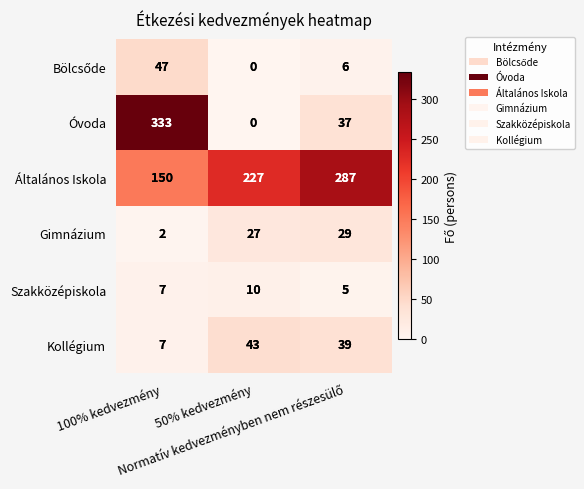

Which series has the largest range (max minus min)?

Óvoda